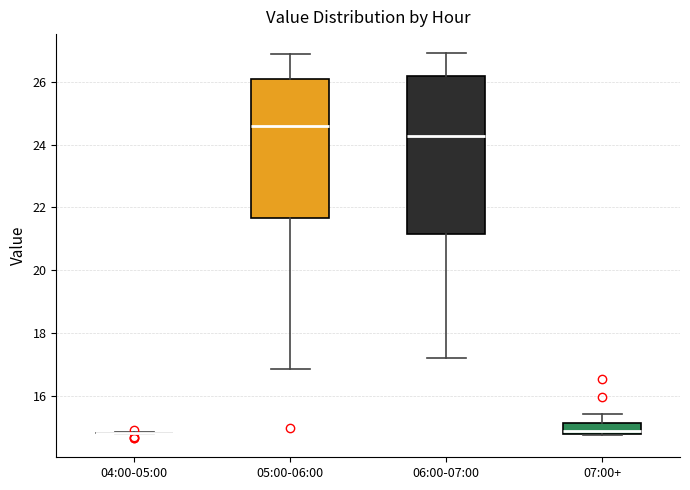

Reading left to right, read every box against the y-axis: the position of its median line, the range the box covers, and the ends of its whiskers. The values are not printed on the chart, so give them approximately, as read against the axis.

04:00-05:00: box collapsed to a line at 14.8, whiskers 14.8 to 14.8
05:00-06:00: median 24.6, box 21.6 to 26.0, whiskers 16.8 to 26.8
06:00-07:00: median 24.2, box 21.2 to 26.2, whiskers 17.2 to 27.0
07:00+: median 14.8 (just above the box's lower edge), box 14.8 to 15.2, whiskers 14.8 to 15.4